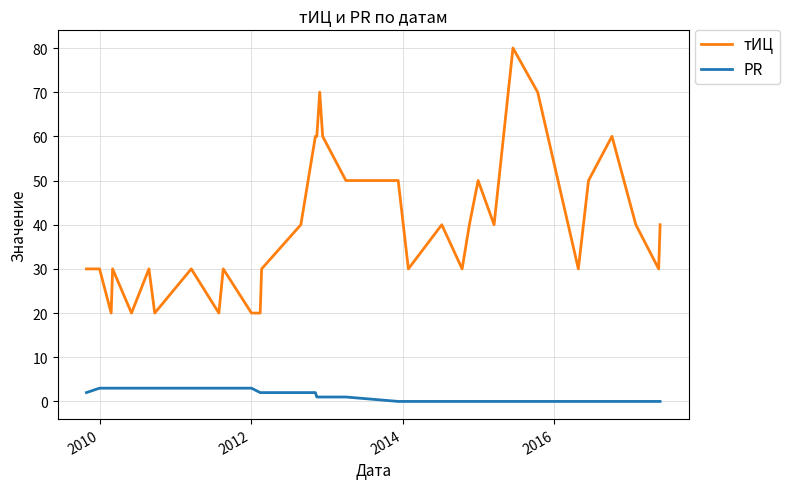

Rank the series by their average value, from highest to lowest.

тИЦ, PR